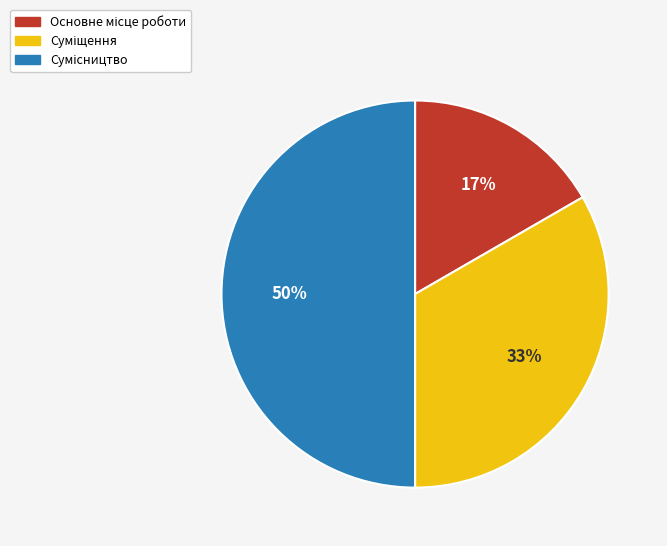

To the nearest percent, what is the difference between the largest and smallest slice percentages?

33%